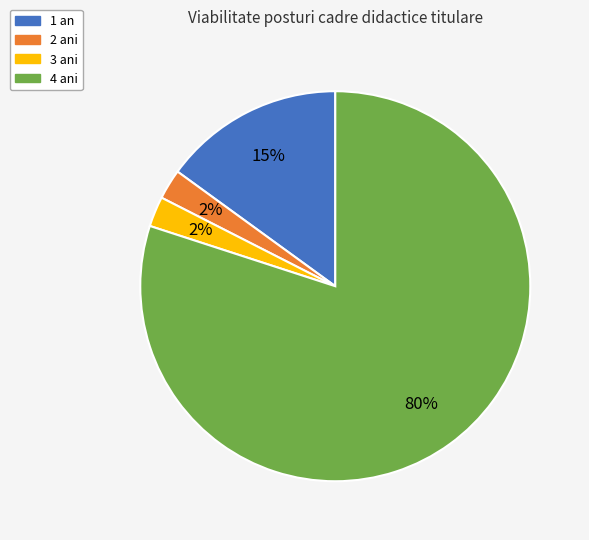

To the nearest percent, what is the average slice percentage?

25%